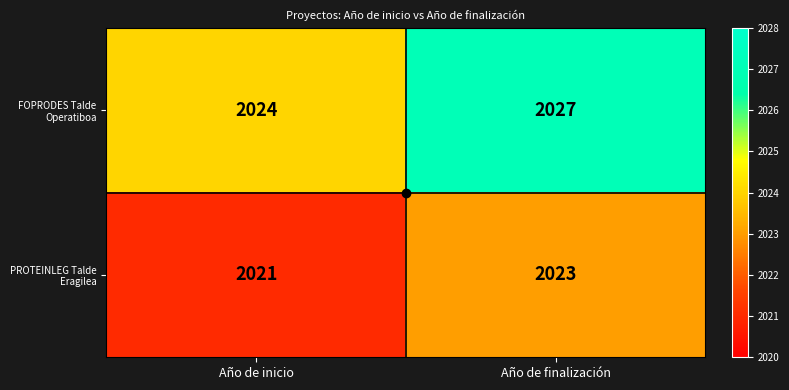

What is the difference between the highest and lowest values at Año de finalización?

4